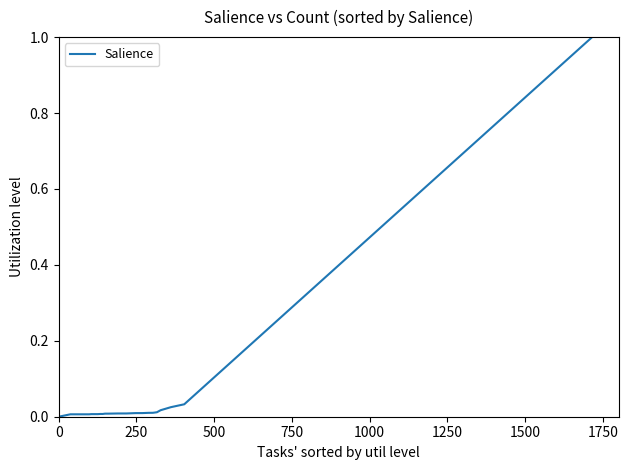

What is the greatest value displayed?

1.0